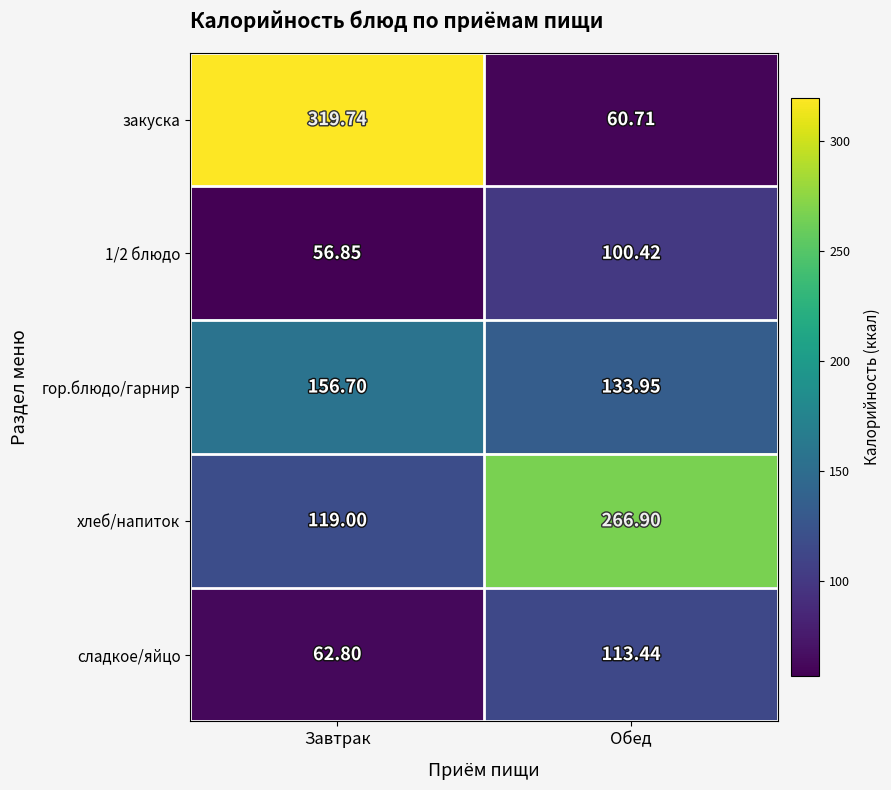

Rank the series by their maximum value, from lowest to highest.

1/2 блюдо, сладкое/яйцо, гор.блюдо/гарнир, хлеб/напиток, закуска